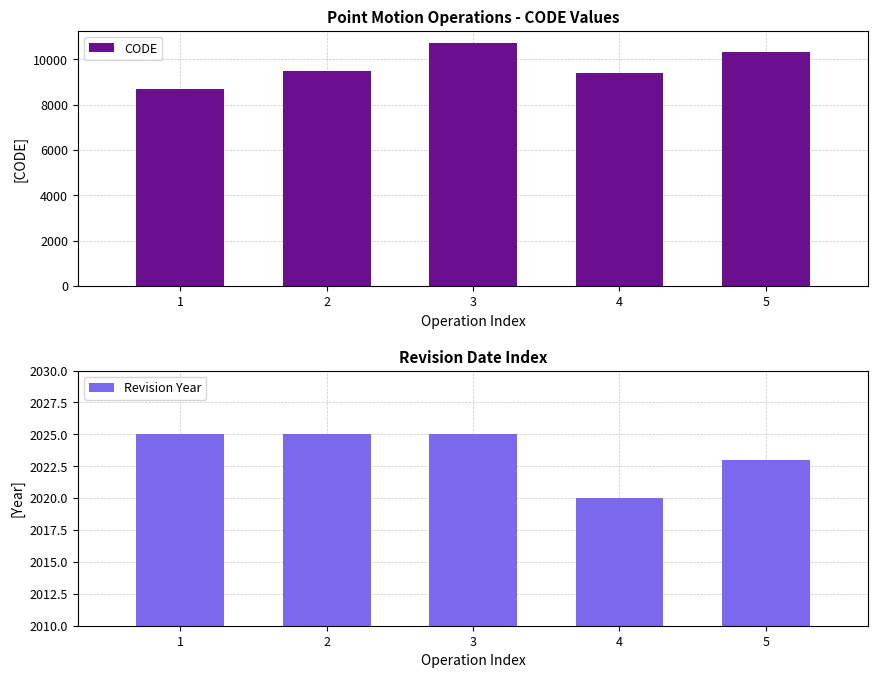

What value does the Revision Year series have at 3?

2025